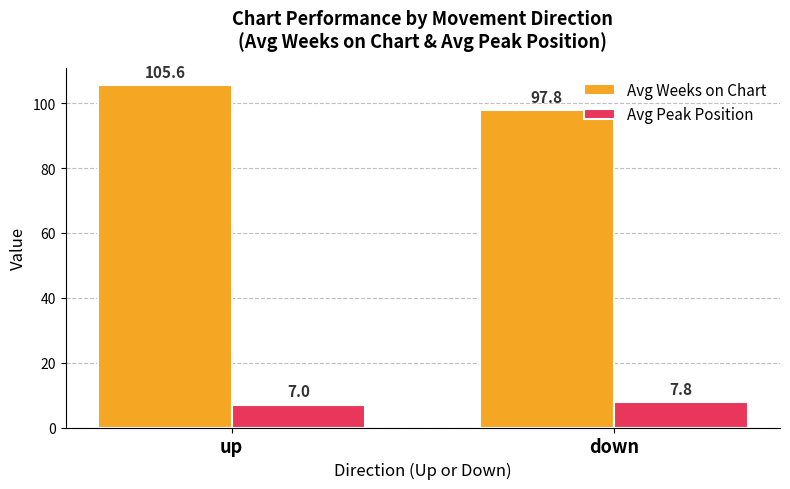

At which label does Avg Weeks on Chart reach its peak?

up